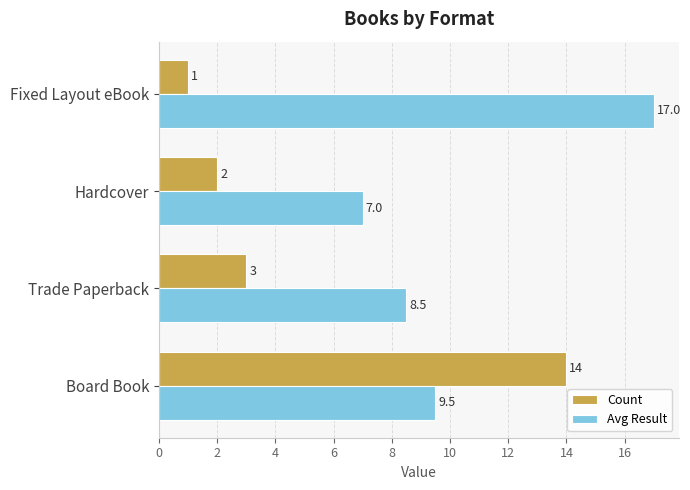

List the labels in order of Avg Result value, largest first.

Fixed Layout eBook, Board Book, Trade Paperback, Hardcover